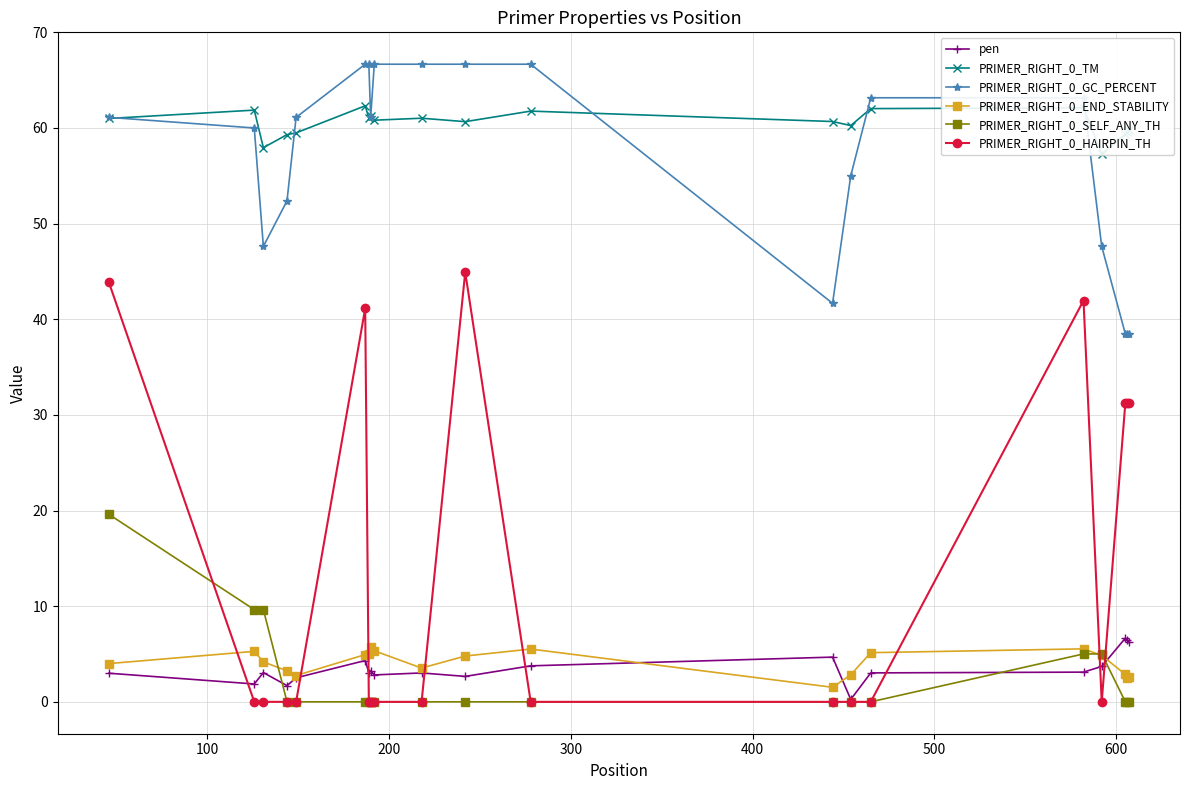

What is the value of the pen point at the 20th from the left?

6.2